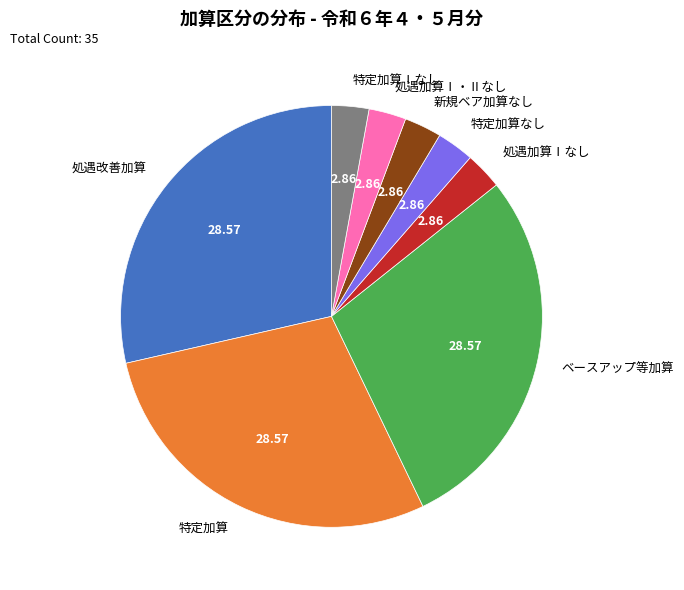

Is there a majority slice in this chart?

No